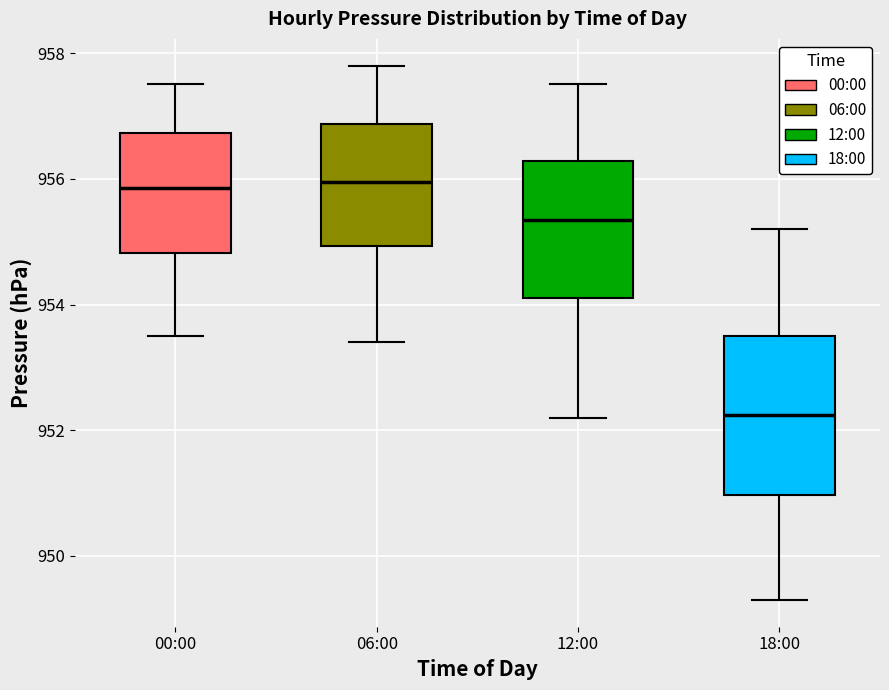

Reading left to right, transcribe this box plot: for each box, give where its median line is, the range the box spans, and where its two whiskers end, as read against the y-axis. The values are not printed on the chart, so give them approximately, as read against the axis.

00:00: median 955.8, box 954.8 to 956.8, whiskers 953.6 to 957.6
06:00: median 956.0, box 955.0 to 956.8, whiskers 953.4 to 957.8
12:00: median 955.4, box 954.2 to 956.2, whiskers 952.2 to 957.6
18:00: median 952.2, box 951.0 to 953.6, whiskers 949.4 to 955.2